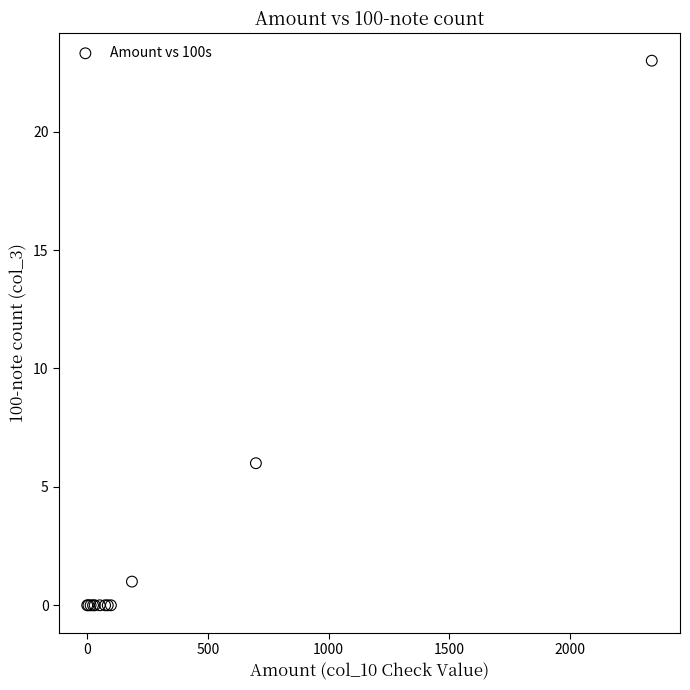

What Y value in the scatter plot is closest to 11?

6